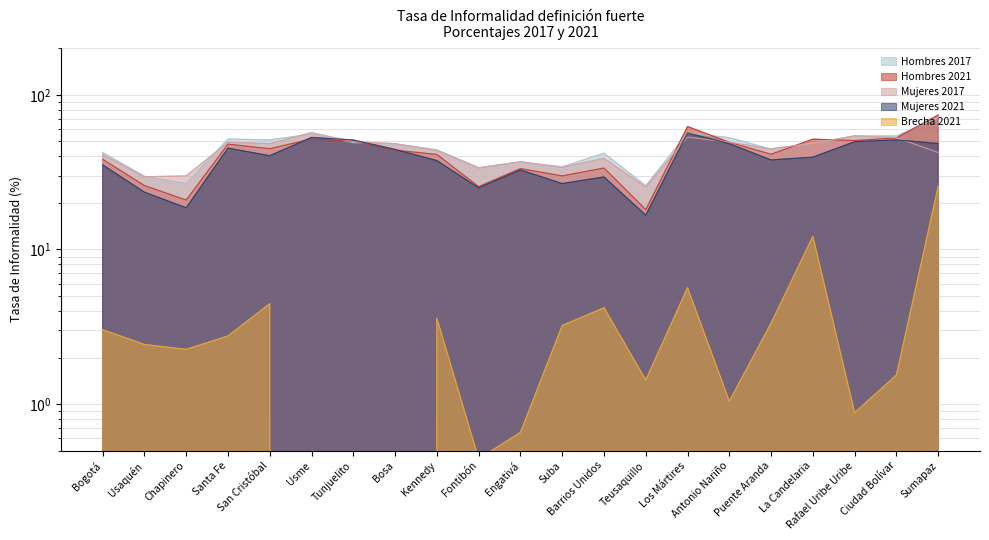

True or false: Mujeres 2017 and Brecha 2021 cross at least once.

False